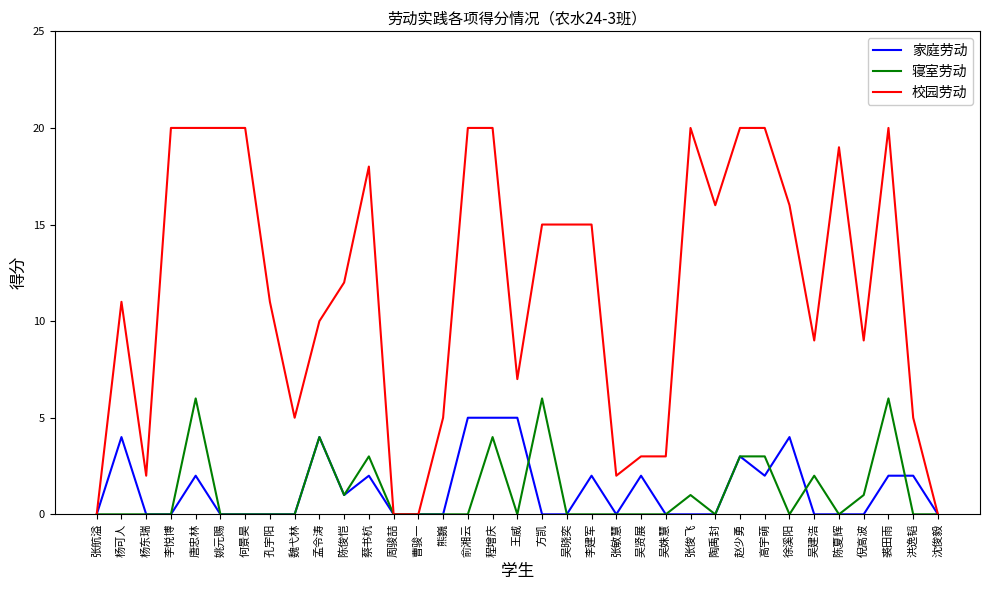

Rank the series by their maximum value, from lowest to highest.

家庭劳动, 寝室劳动, 校园劳动